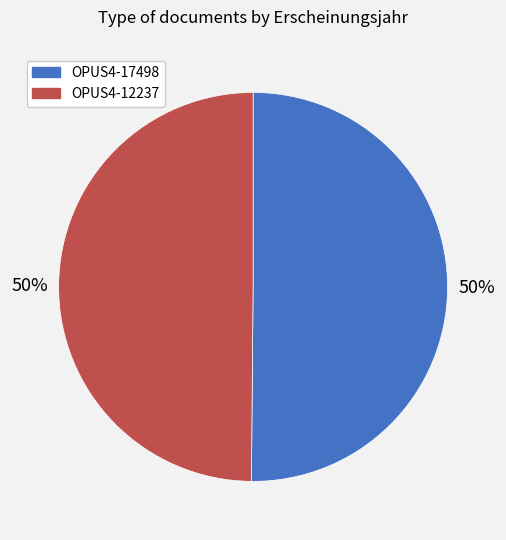

The OPUS4-12237 slice represents 57% of the pie. True or false?

False